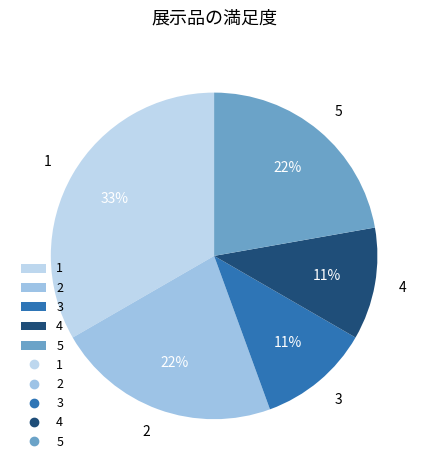

Is there any slice that represents more than half of the pie?

No